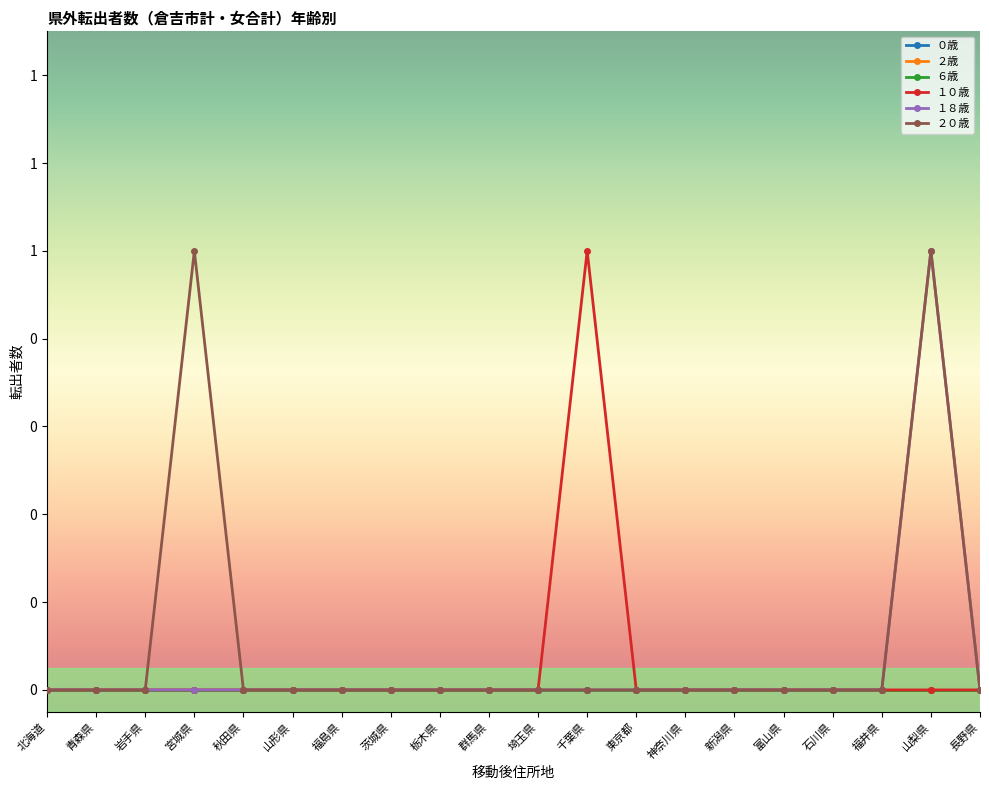

Does the chart have visible grid lines?

No